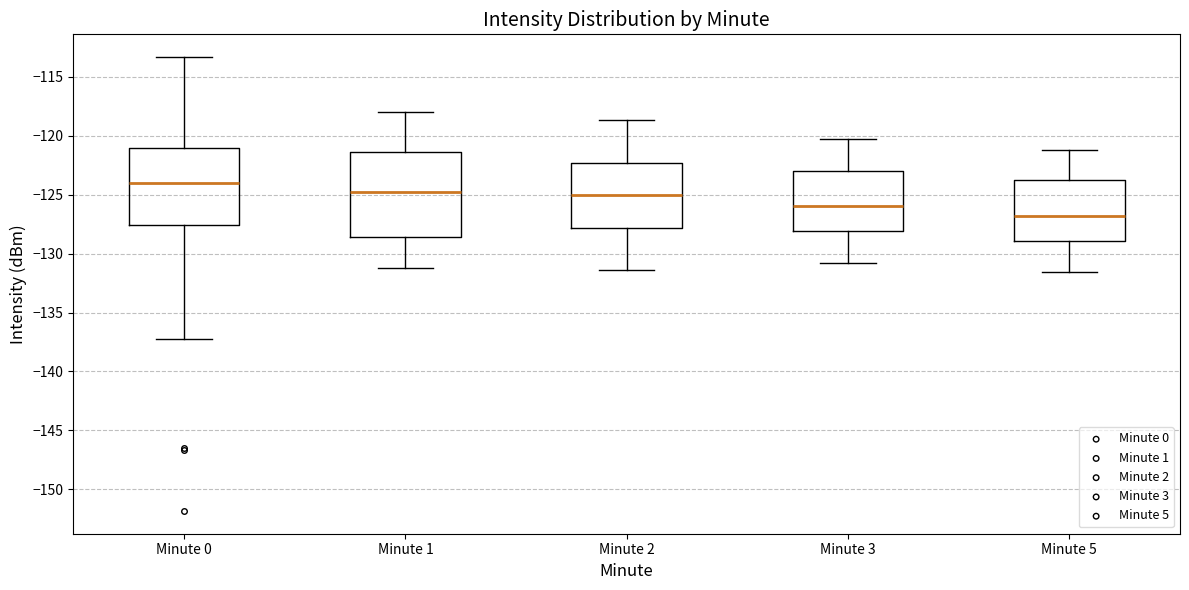

Where does the lower whisker of the box for Minute 3 end on the y-axis? The values are not printed on the chart, so give them approximately, as read against the axis.

-131.0